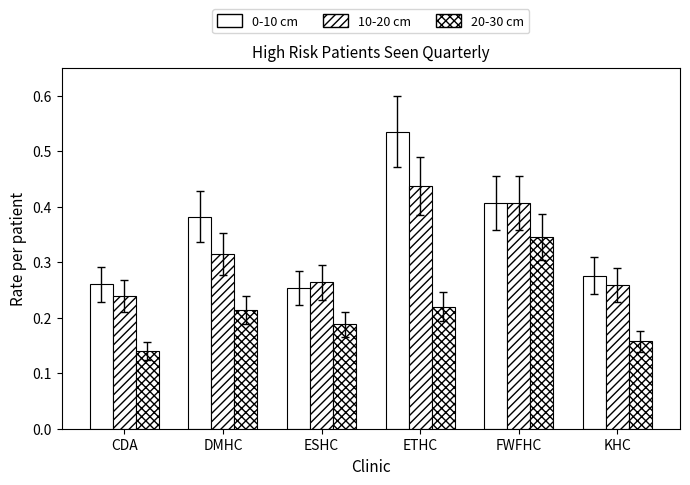

List the labels in order of 10-20 cm value, largest first.

ETHC, FWFHC, DMHC, ESHC, KHC, CDA